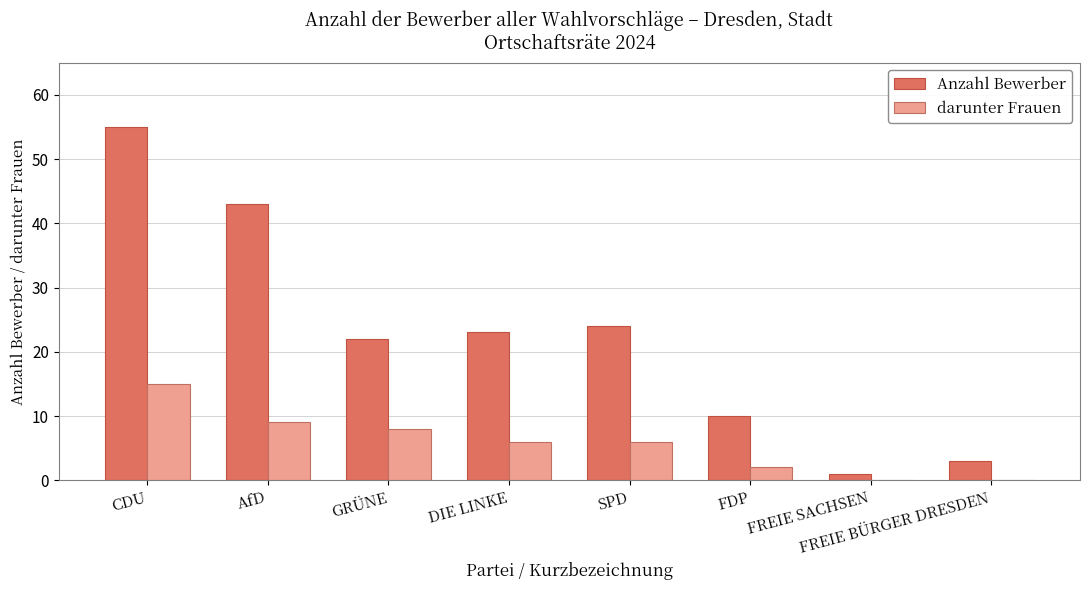

Is it true that Anzahl Bewerber equals 55 at CDU?

True